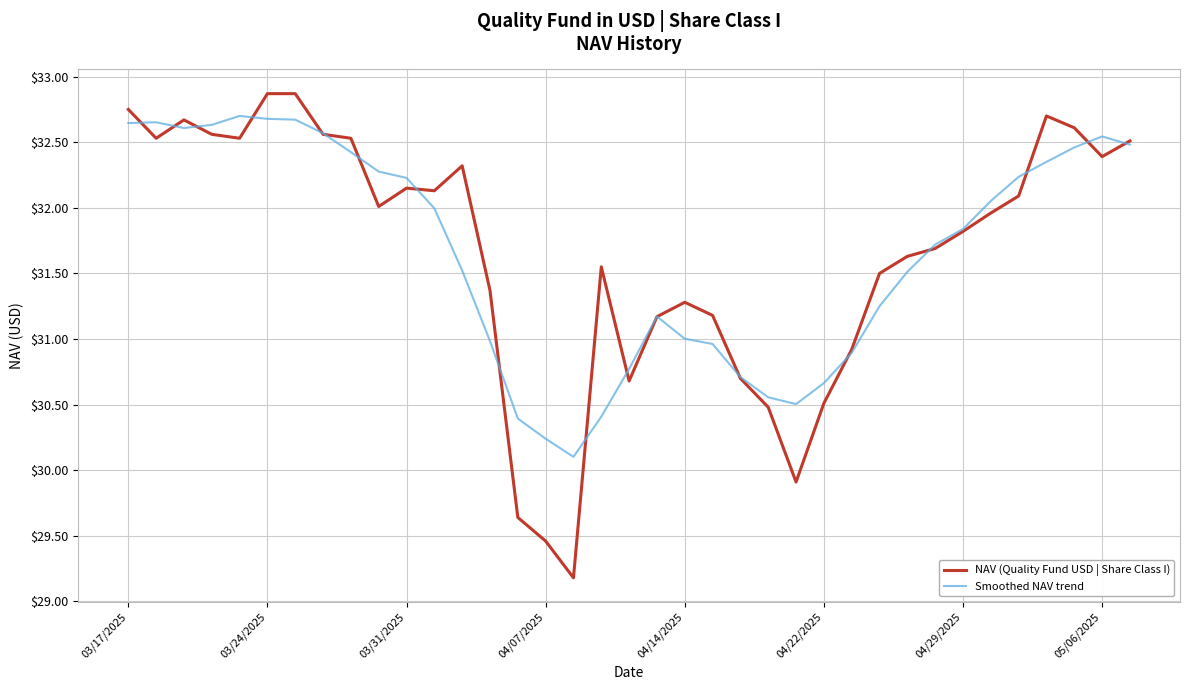

Which series has the largest range (max minus min)?

NAV (Quality Fund USD | Share Class I)